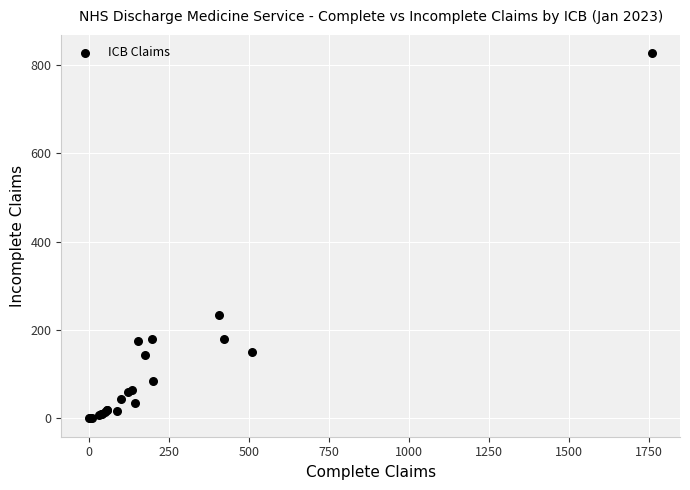

What Y value in the scatter plot is closest to 413?

234